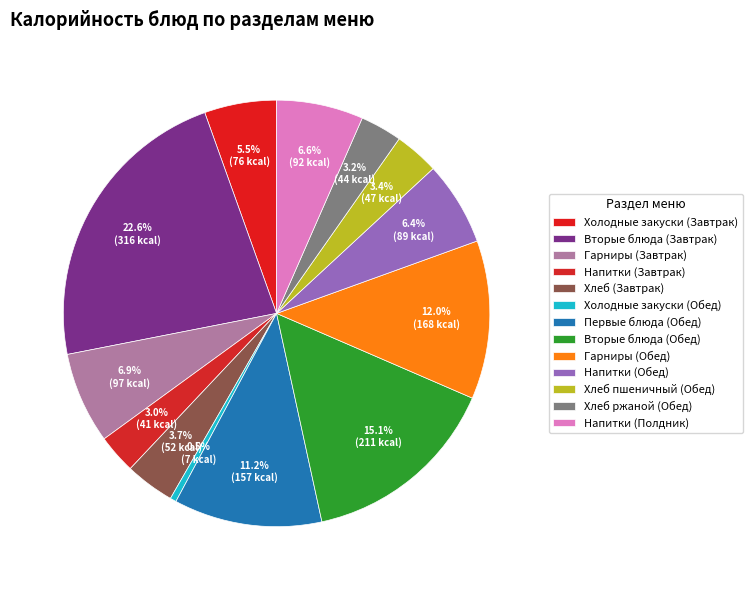

What is the smallest slice in the pie chart?

Холодные закуски (Обед)